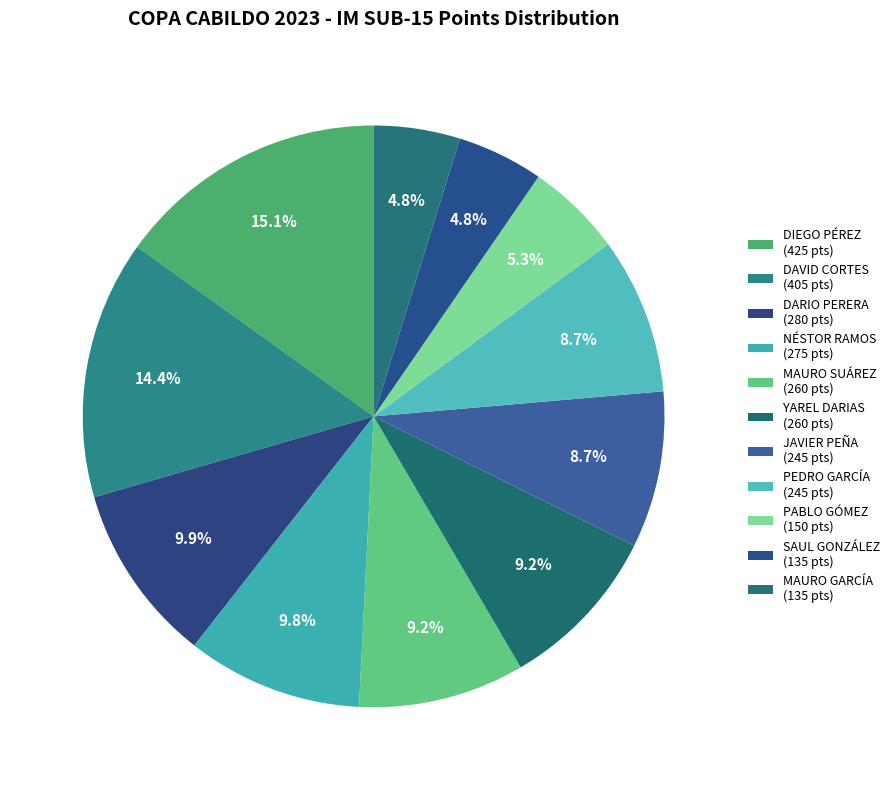

What percentage is the MAURO GARCÍA slice, to the nearest percent?

5%